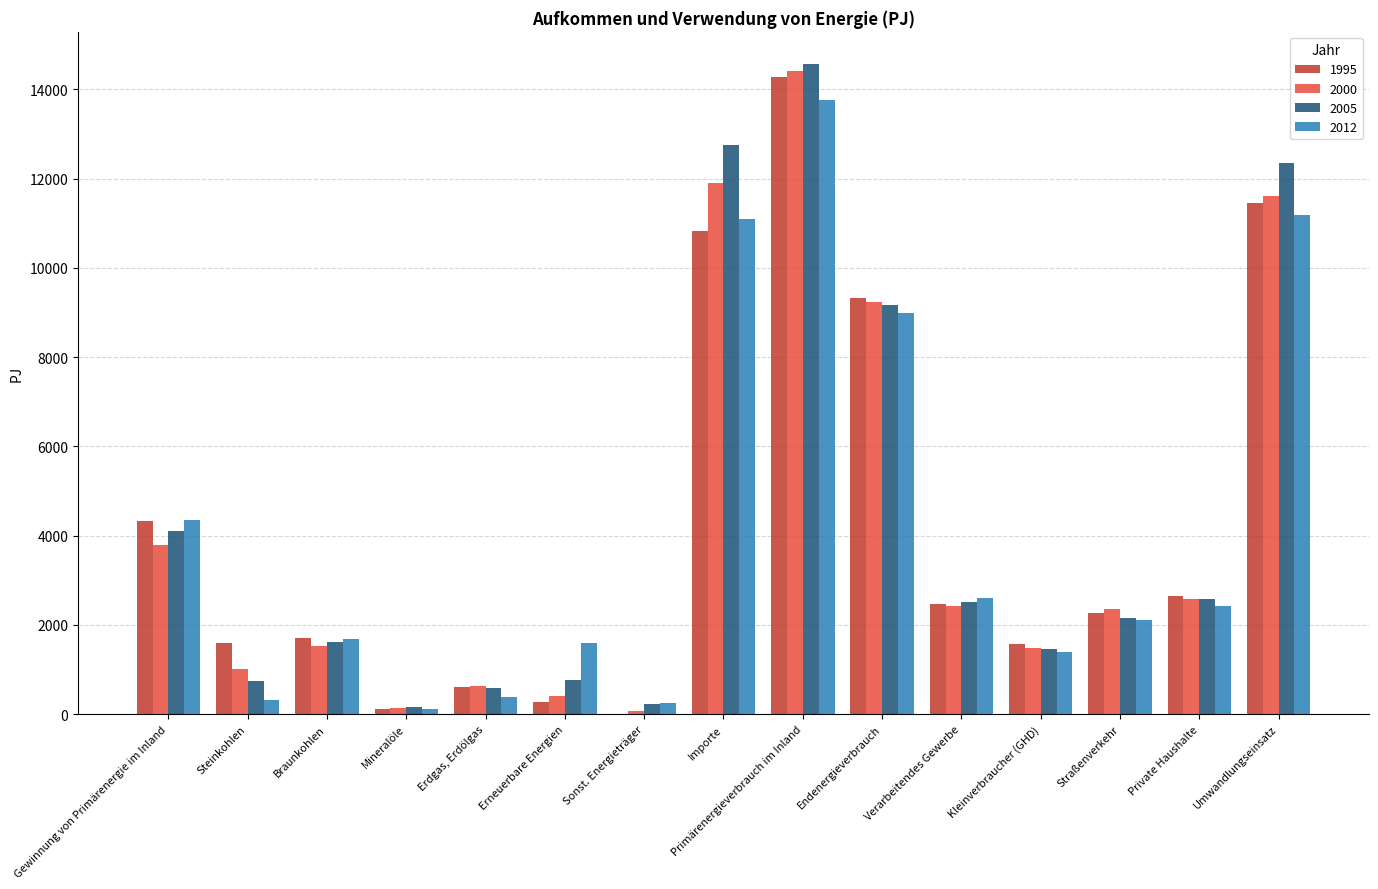

What are all the series names shown in the legend?

1995, 2000, 2005, 2012